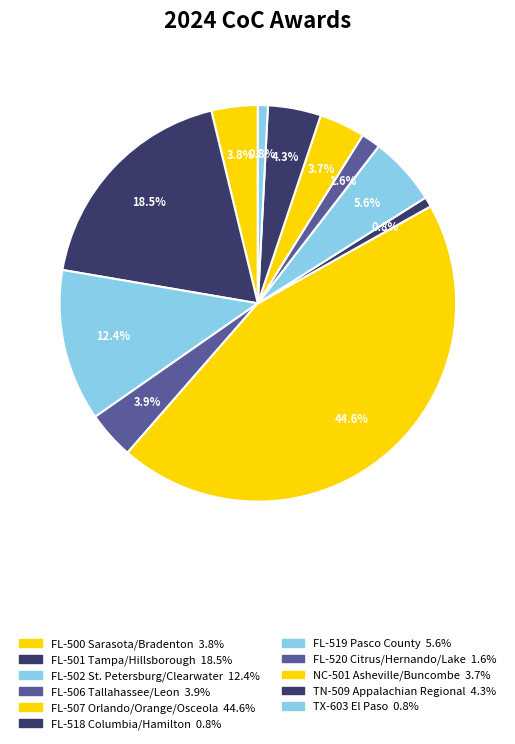

Combined, do FL-500 Sarasota/Bradenton and TX-603 El Paso account for over 50%?

No